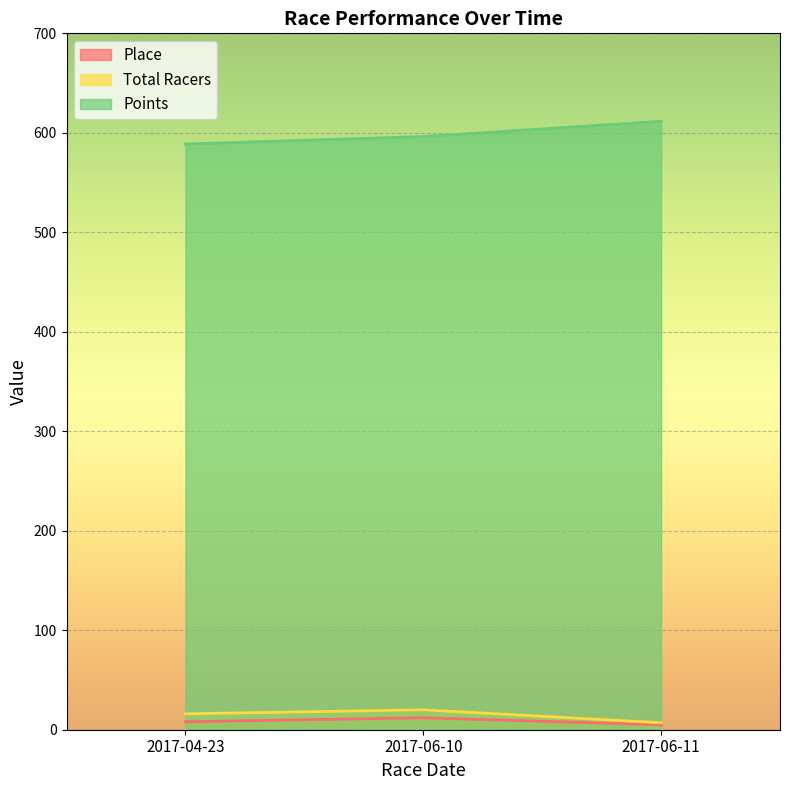

Which series has the largest range (max minus min)?

Points